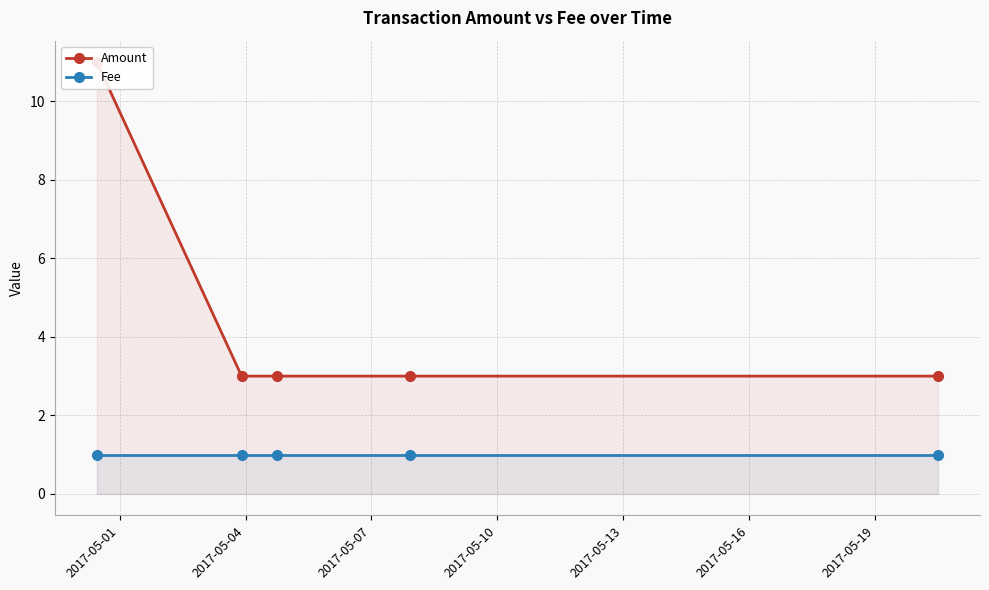

True or false: Fee has a value of 1 at 2017-05-10.

True